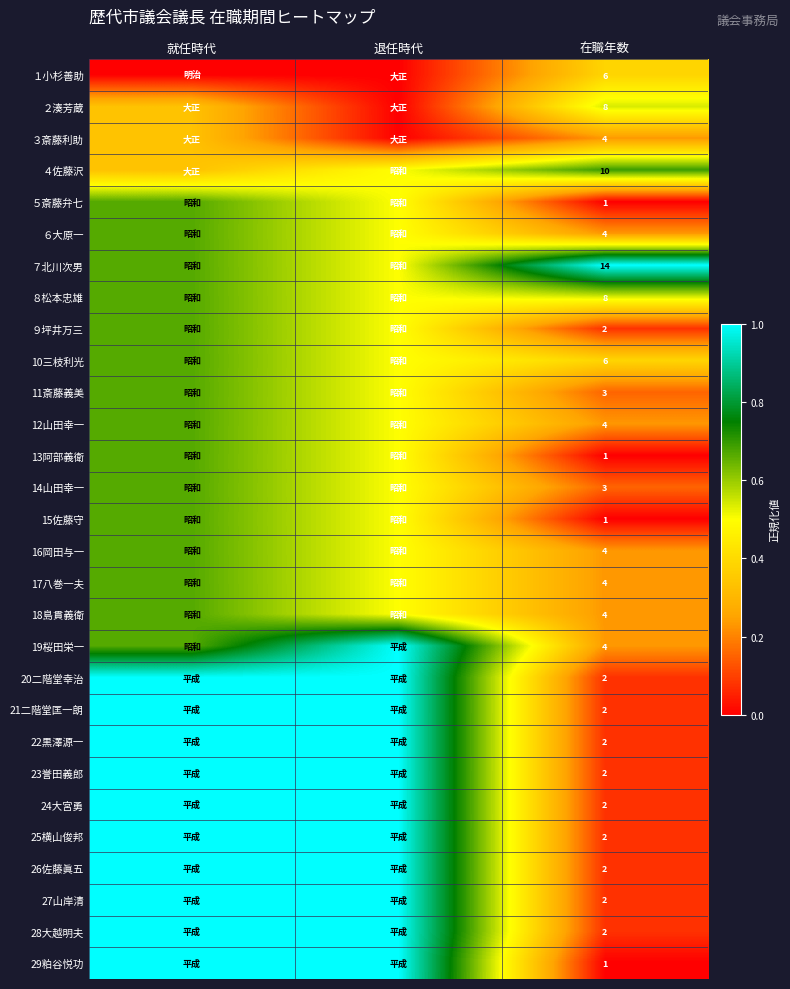

What is the minimum value for 16岡田与一?

0.2